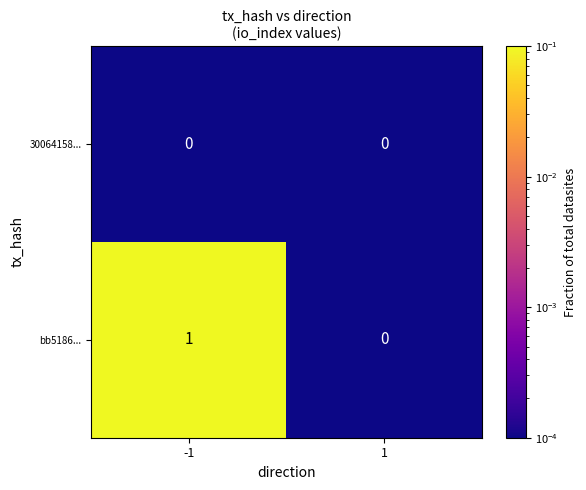

List the labels in order of bb5186... value, largest first.

-1, 1